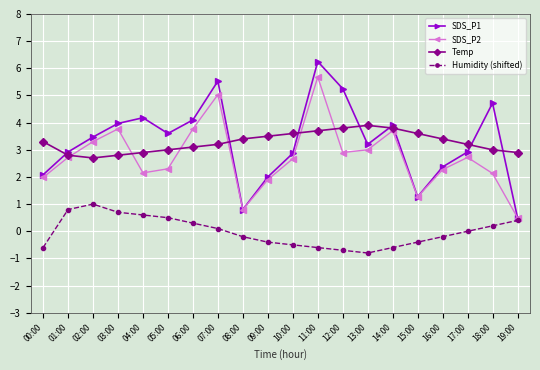

How many values in the SDS_P1 series are below 3?

9